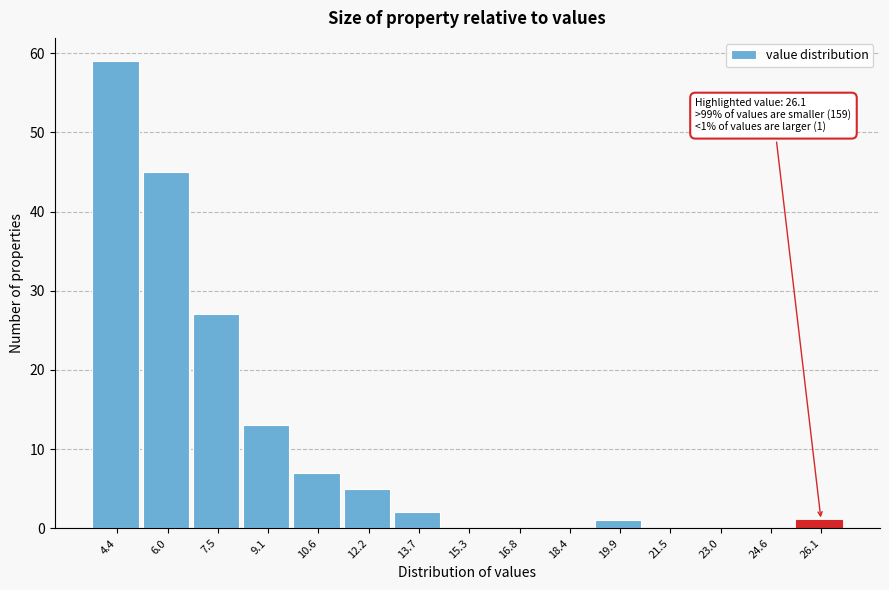

Reading left to right, list all the values displayed in this chart.

4.4=59	6.0=45	7.5=27	9.1=13	10.6=7	12.2=5	13.7=2	15.3=0	16.8=0	18.4=0	19.9=1	21.5=0	23.0=0	24.6=0	26.1=1